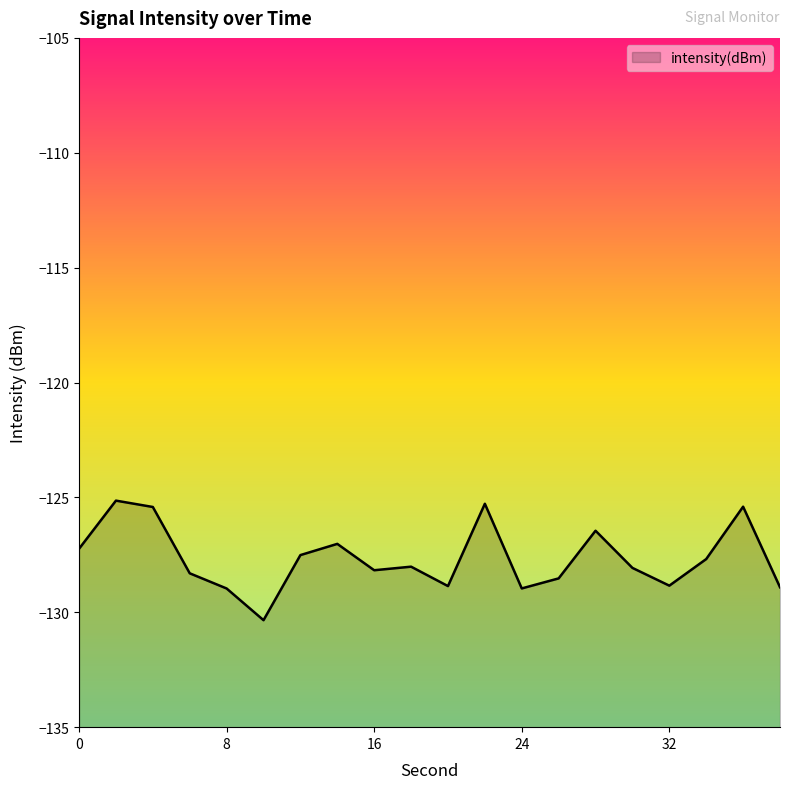

The value at 36 is -125.4. True or false?

True